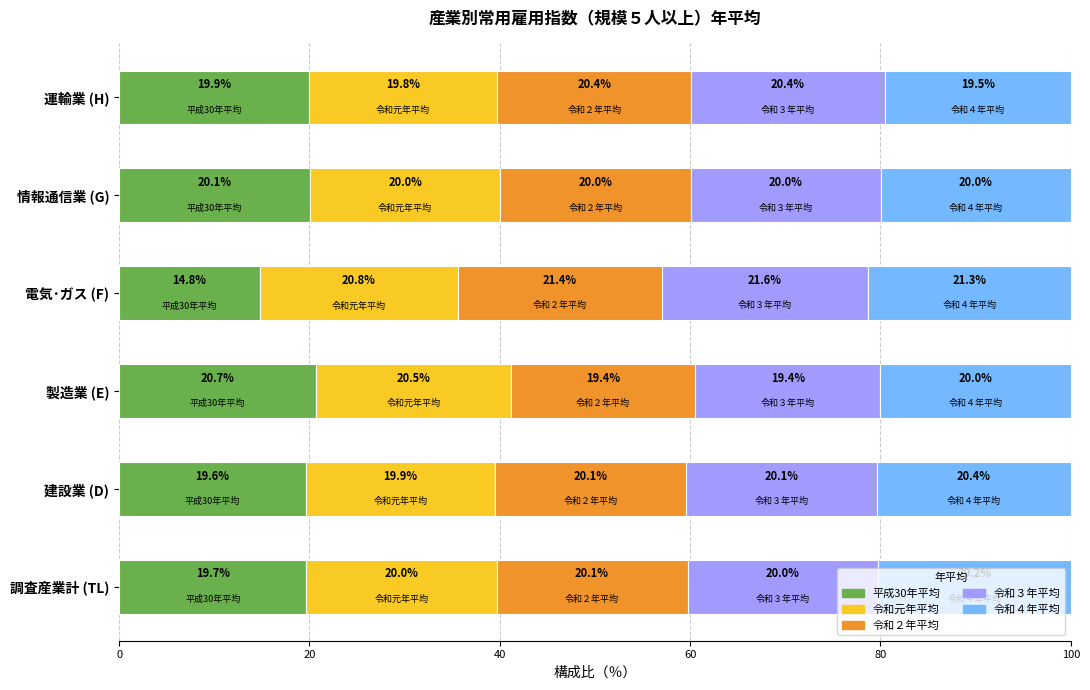

The value of 平成30年平均 at 運輸業 (H) is 34.6. True or false?

False